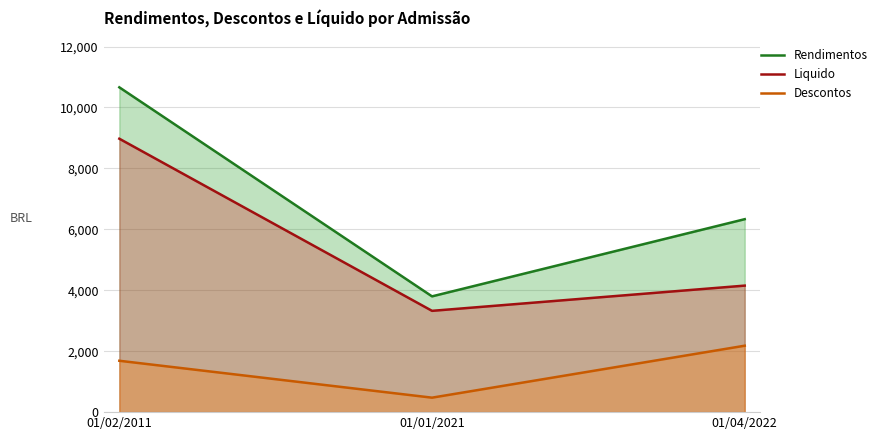

Between 01/01/2021 and 01/04/2022, which is larger?

01/04/2022